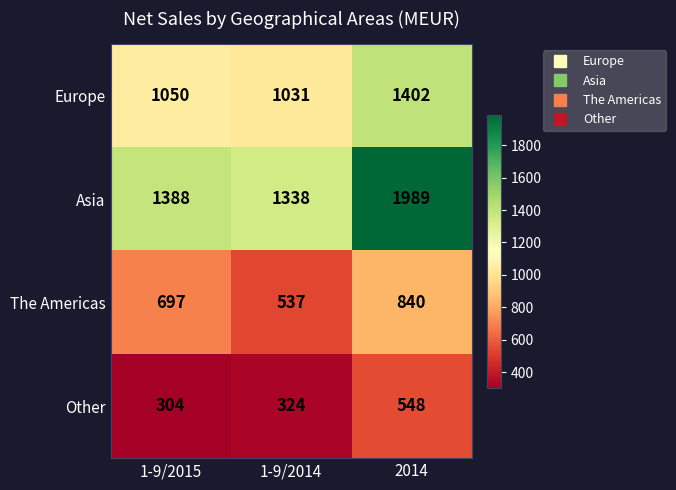

Which series changed the most between 1-9/2014 and 2014?

Asia